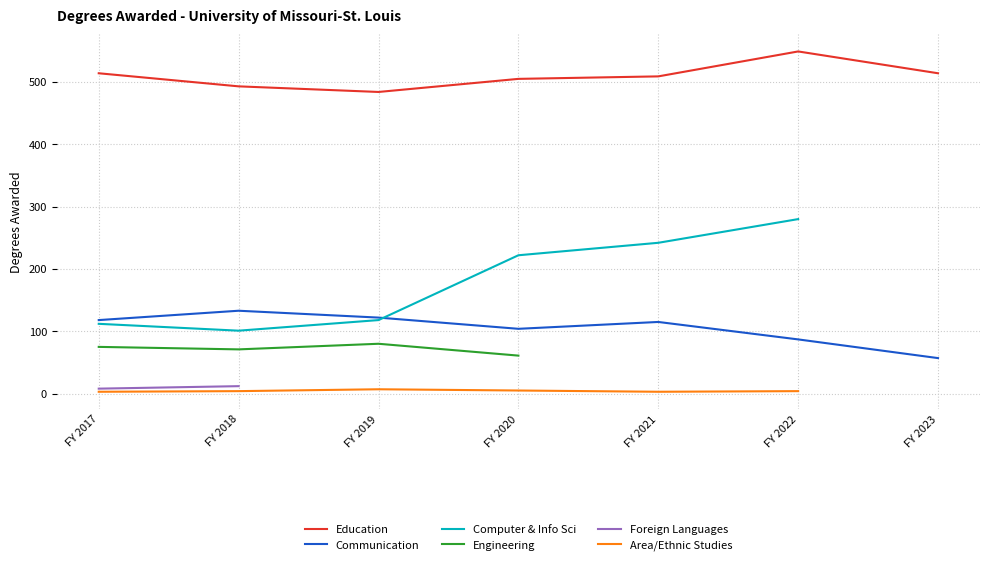

True or false: Communication and Area/Ethnic Studies cross at least once.

False